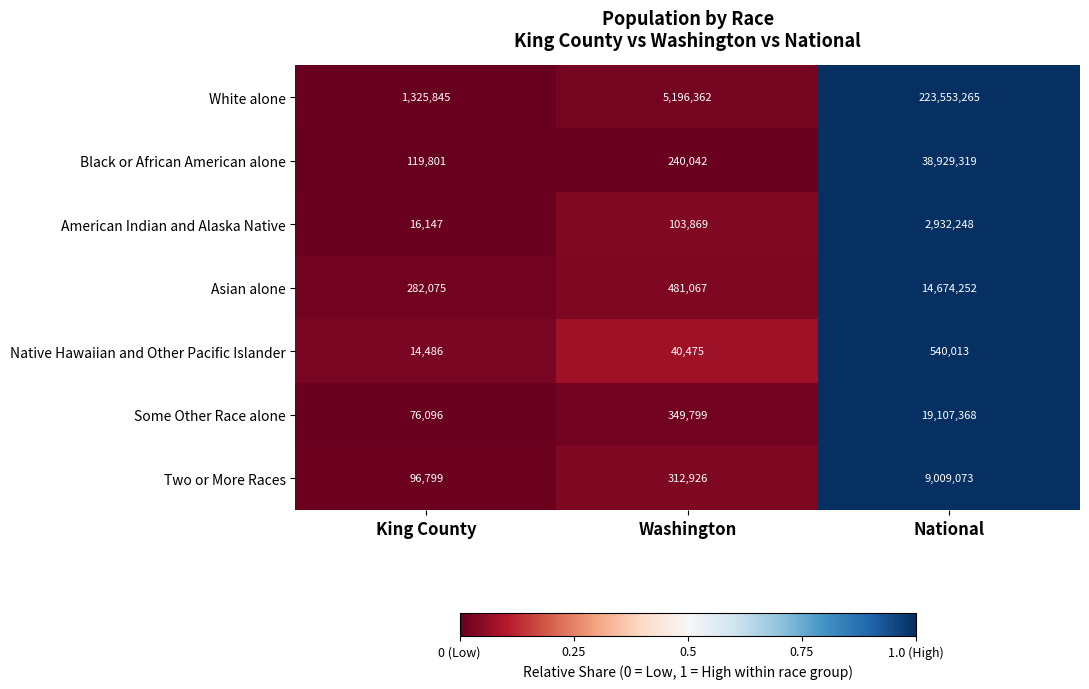

The Black or African American alone series shows 240042 at Washington. True or false?

True